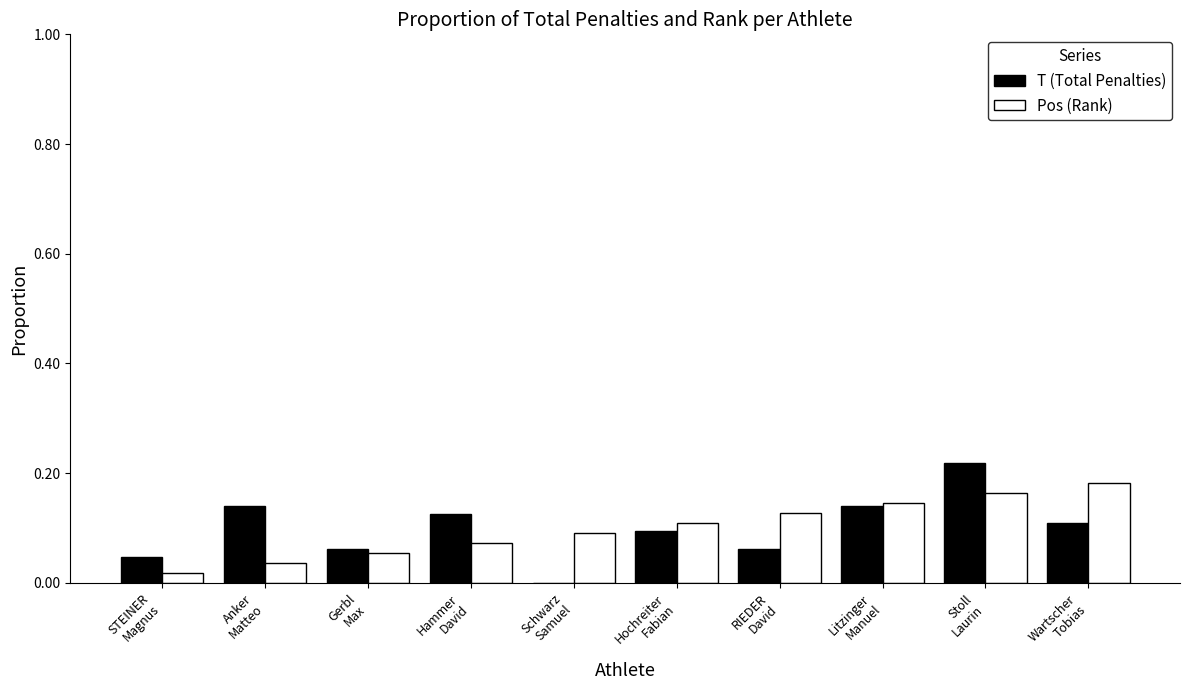

What is the sum of all T (Total Penalties) values?

1.0